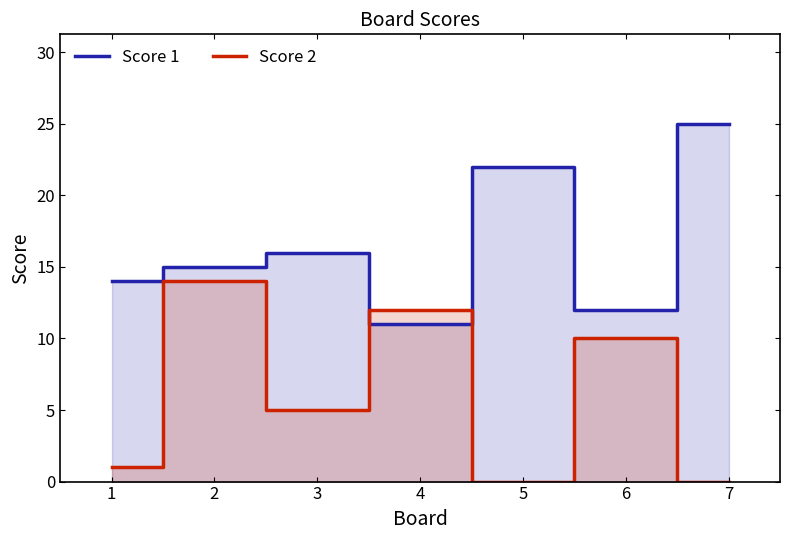

How many positive values does the Score 2 series have?

5